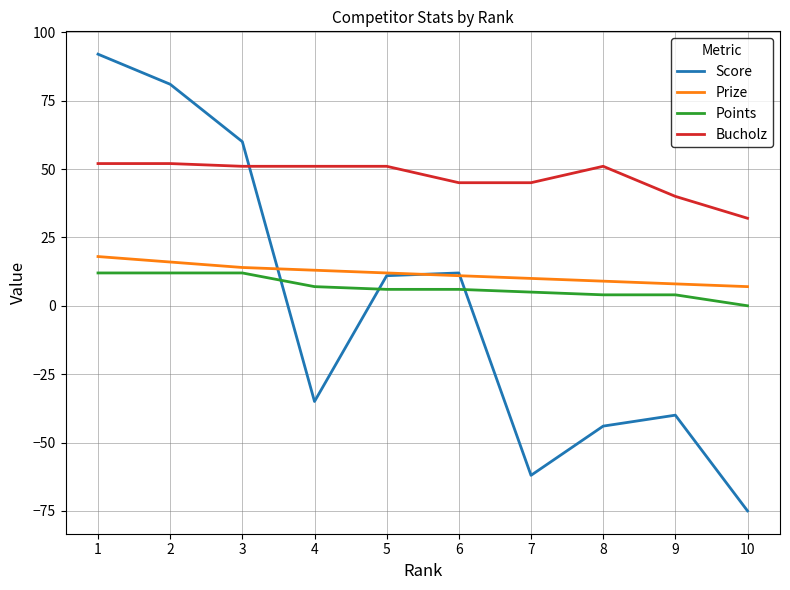

The Score series shows 18 at 6. True or false?

False